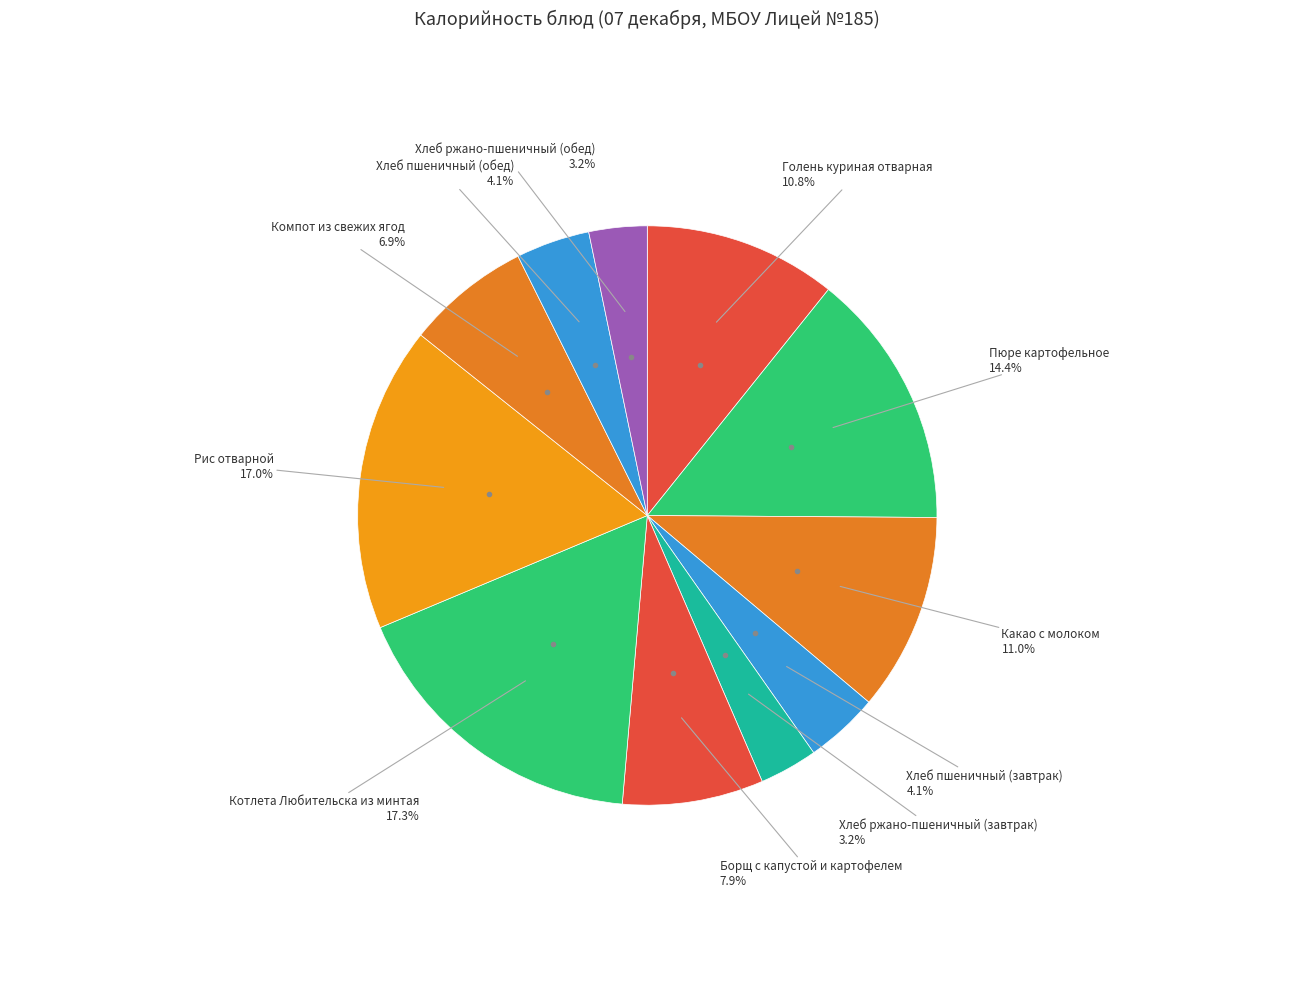

How many slices are in this pie chart?

11